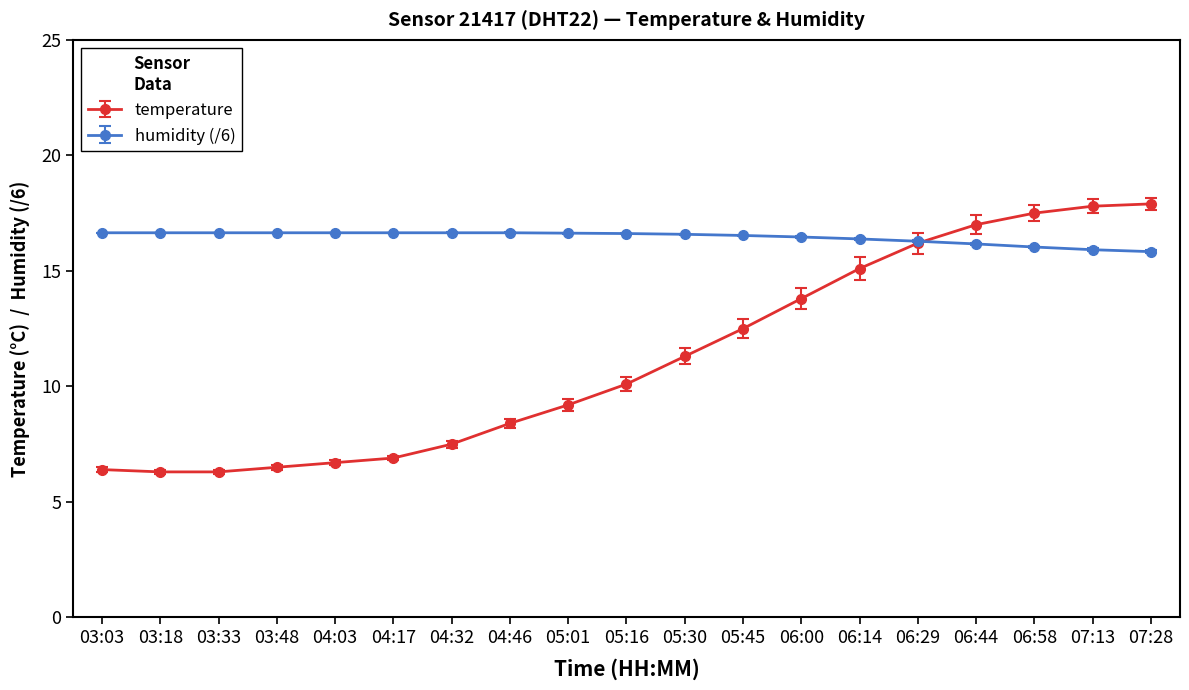

The temperature series shows 17.5 at 06:58. True or false?

True